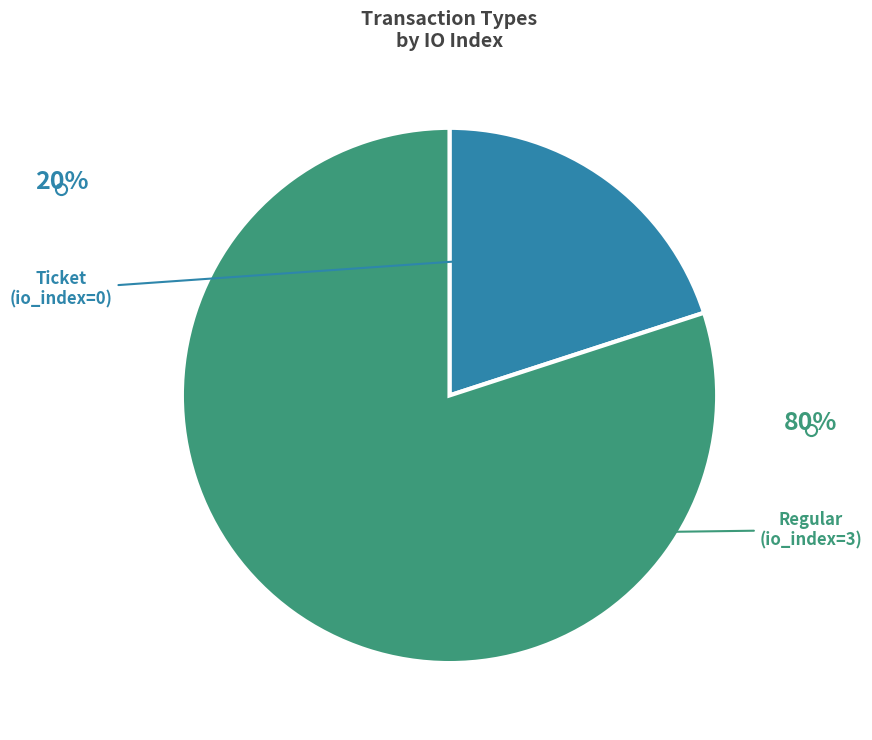

To the nearest percent, what percentage of the pie is Regular?

80%